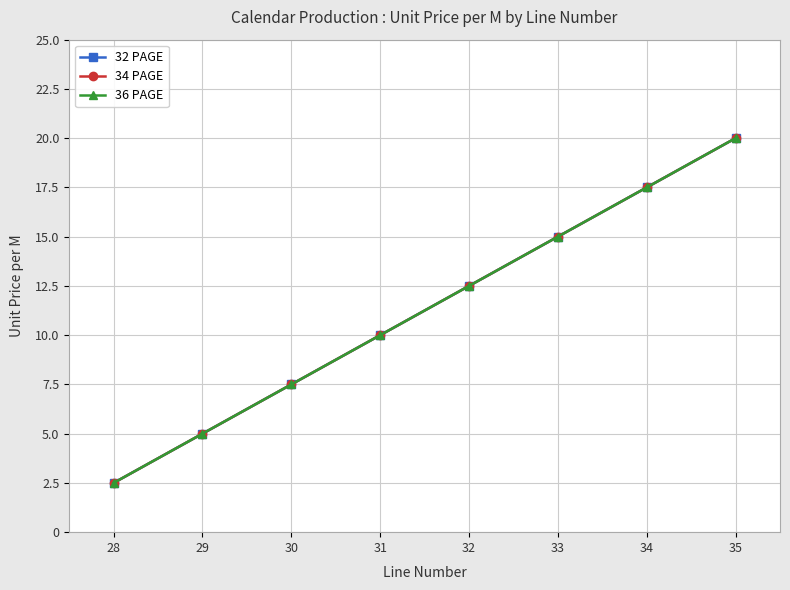

How many lines are shown in the chart?

3